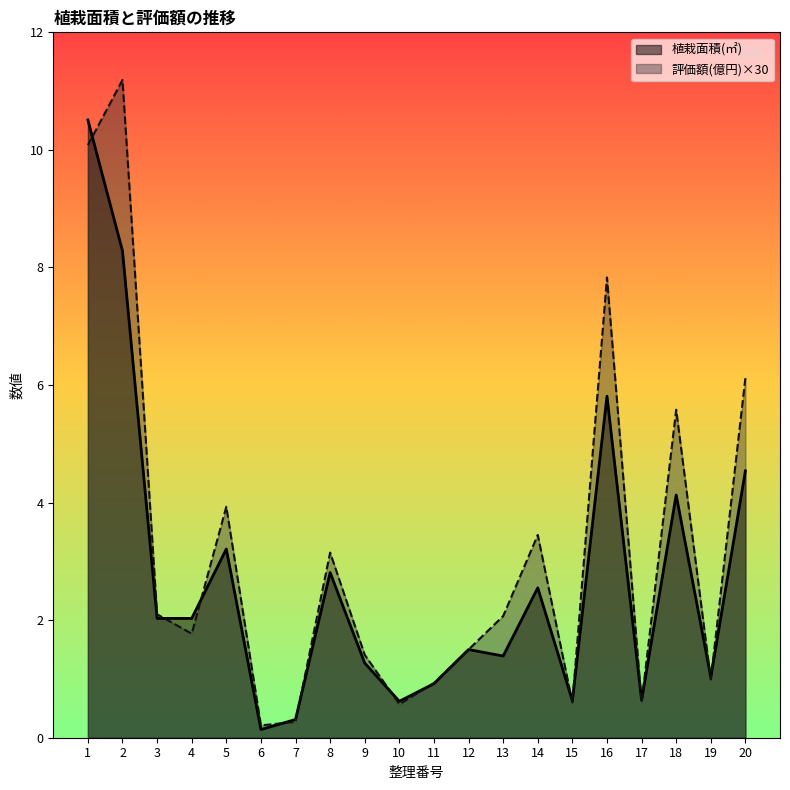

Between 2 and 4, which series saw the biggest shift?

評価額(億円)×30